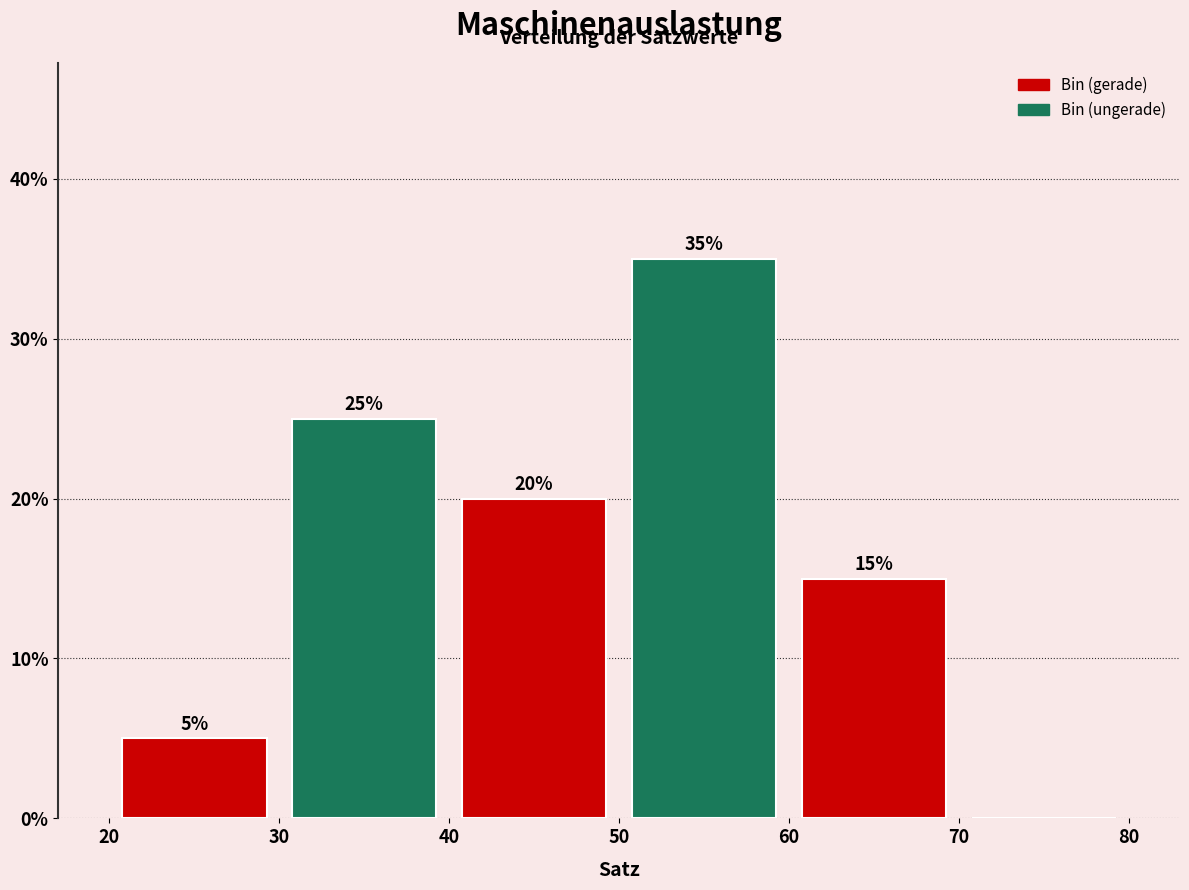

Over which range of the x-axis is the bar tallest?

50 to 60